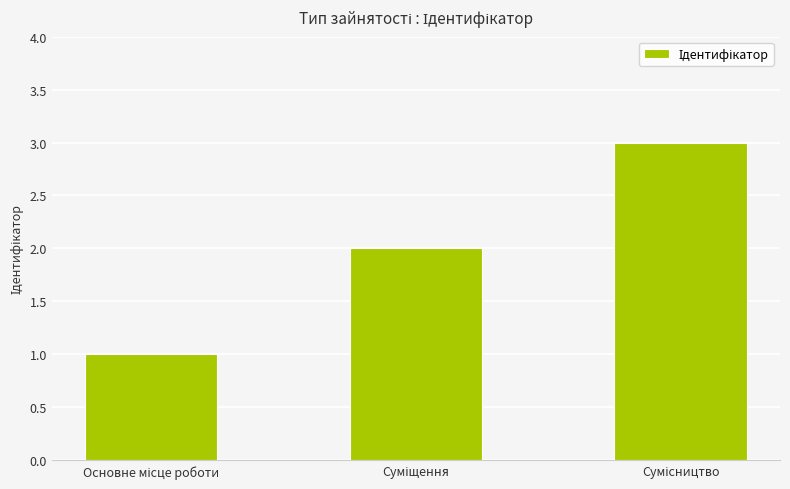

What is the sum of all values?

6